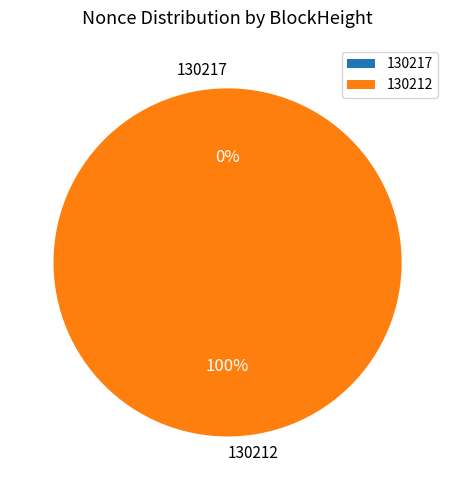

Which category has the biggest portion of the pie?

130212